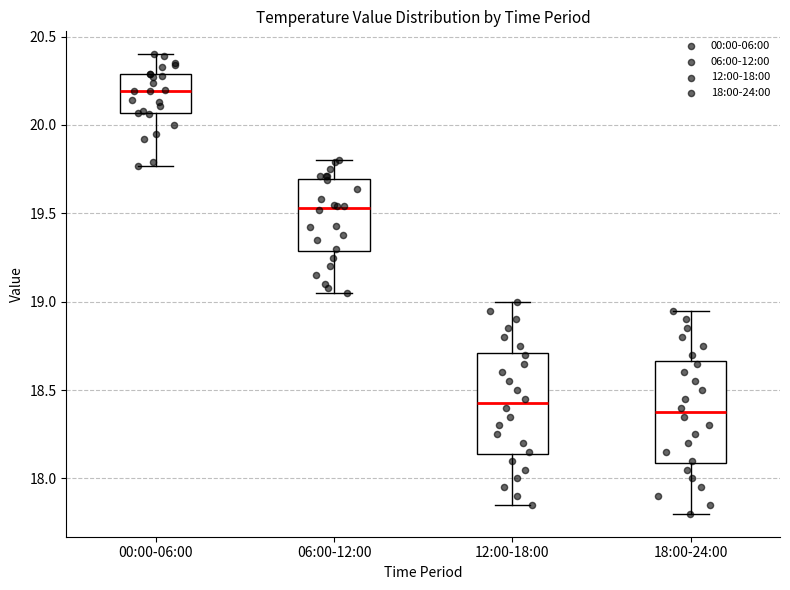

Reading left to right, read every box against the y-axis: the position of its median line, the range the box covers, and the ends of its whiskers. The values are not printed on the chart, so give them approximately, as read against the axis.

00:00-06:00: median 20.20, box 20.05 to 20.30, whiskers 19.75 to 20.40
06:00-12:00: median 19.55, box 19.30 to 19.70, whiskers 19.05 to 19.80
12:00-18:00: median 18.45, box 18.15 to 18.70, whiskers 17.85 to 19.00
18:00-24:00: median 18.40, box 18.10 to 18.65, whiskers 17.80 to 18.95